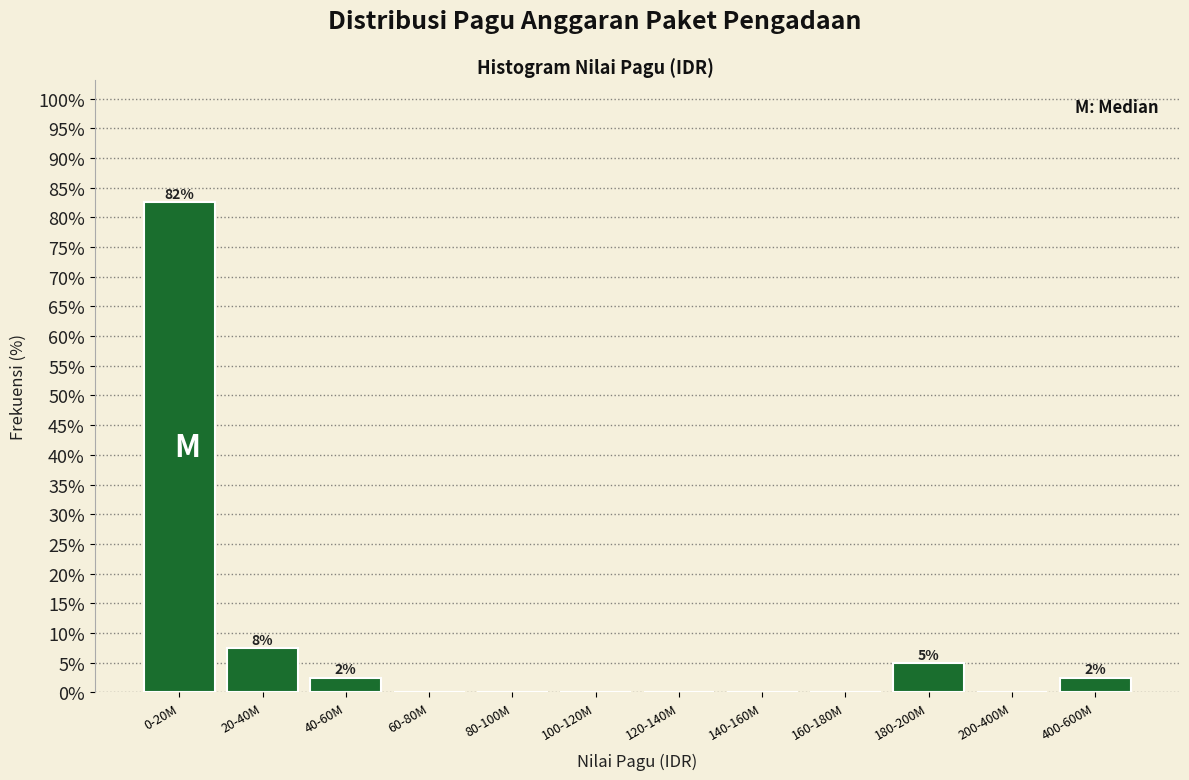

Reading left to right, extract all data points from this chart.

0-20M=82.5	20-40M=7.5	40-60M=2.5	60-80M=0.0	80-100M=0.0	100-120M=0.0	120-140M=0.0	140-160M=0.0	160-180M=0.0	180-200M=5.0	200-400M=0.0	400-600M=2.5